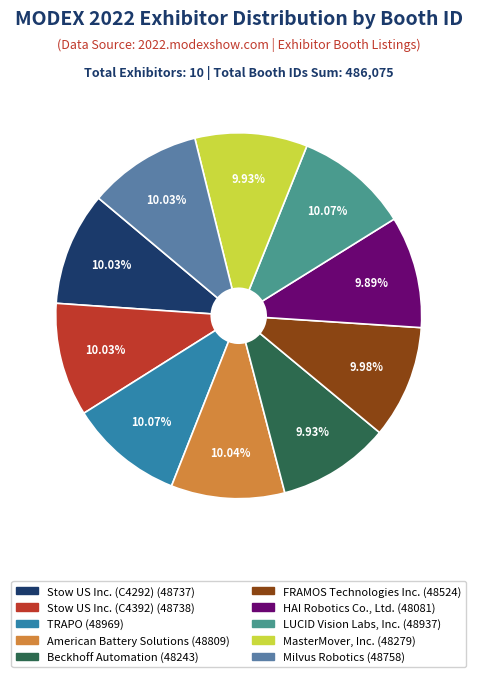

What percentage is the Stow US Inc. (C4292) slice, to the nearest percent?

10%